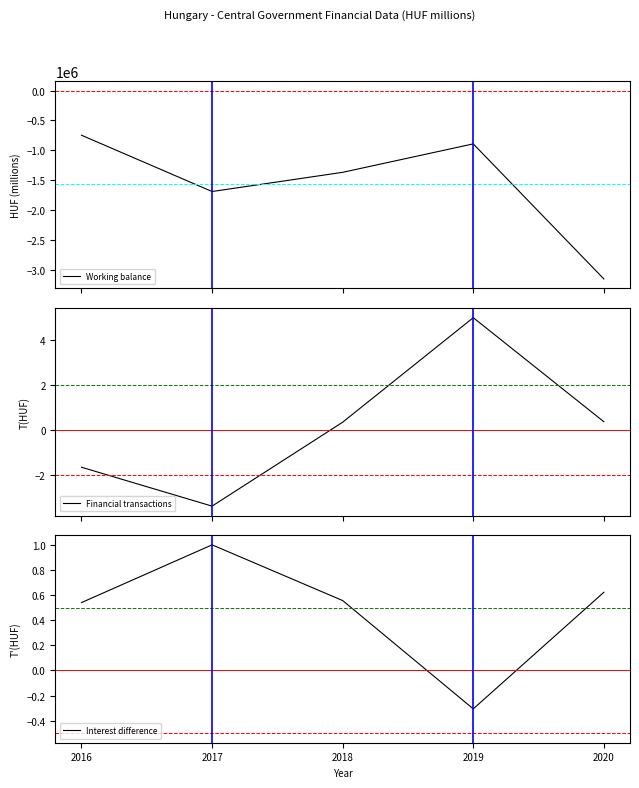

What is the total value across all series at 2018?

-1369111.1